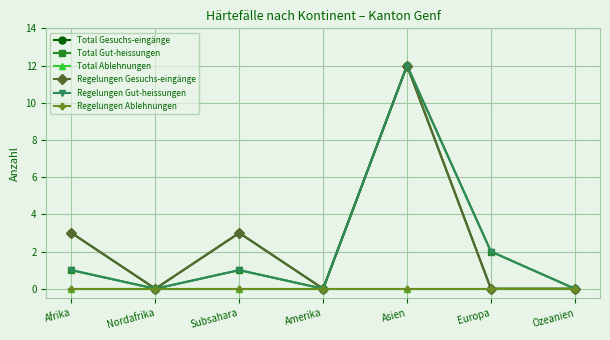

Reading left to right, transcribe all the data shown in this chart.

Total Gesuchs-eingänge: 3	0	3	0	12	0	0
Total Gut-heissungen: 1	0	1	0	12	2	0
Total Ablehnungen: 0	0	0	0	0	0	0
Regelungen Gesuchs-eingänge: 3	0	3	0	12	0	0
Regelungen Gut-heissungen: 1	0	1	0	12	2	0
Regelungen Ablehnungen: 0	0	0	0	0	0	0